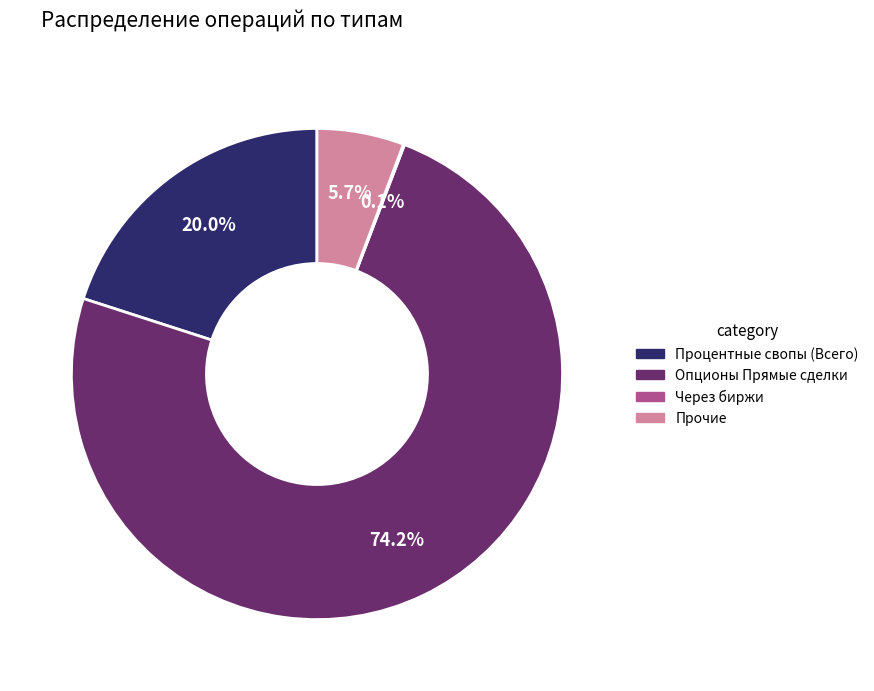

To the nearest percent, what is the average slice percentage?

25%